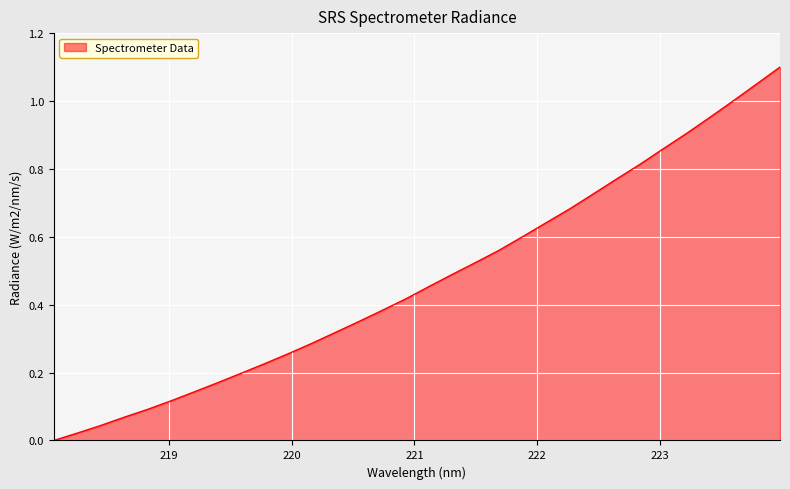

What is the difference between the maximum and minimum values?

1.1